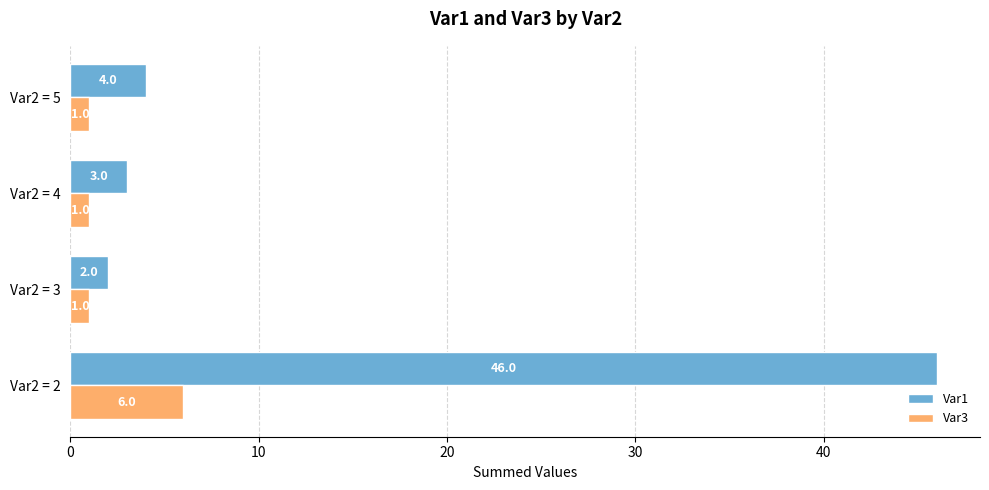

Rank the series at Var2 = 2 from highest to lowest value.

Var1, Var3